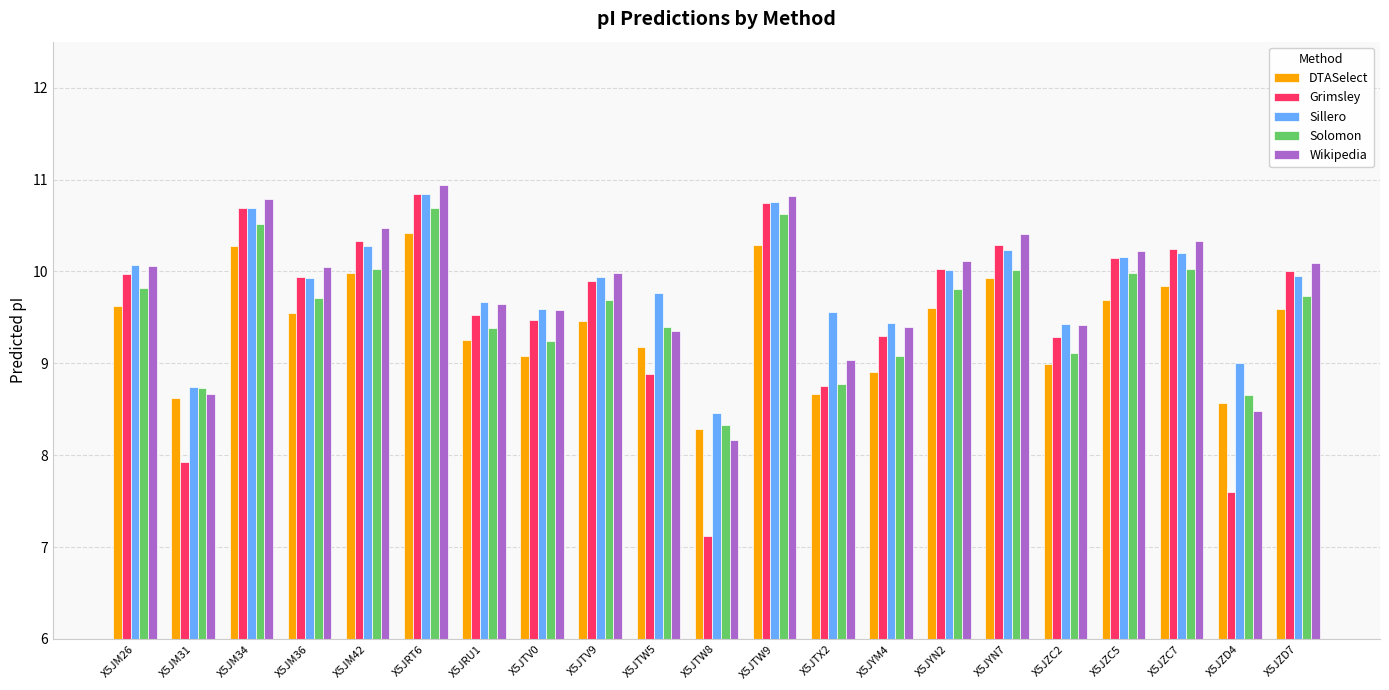

What is the label of the 13th bar from the right?

X5JTV9